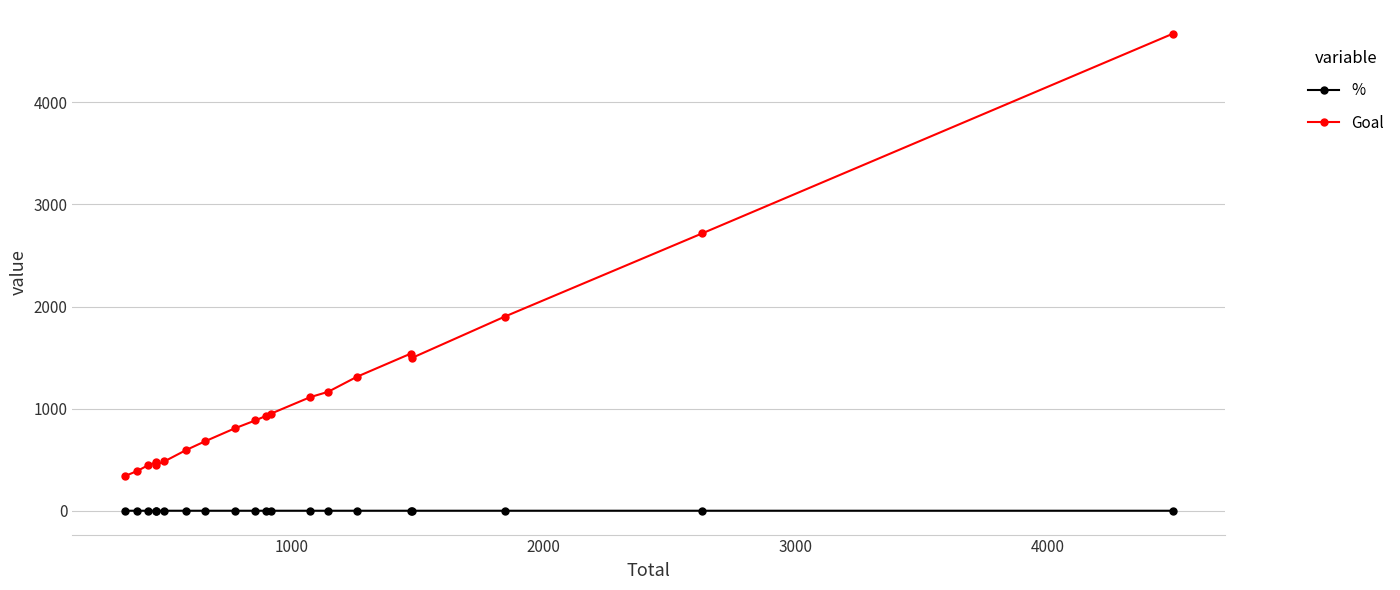

True or false: % and Goal intersect in this chart.

False